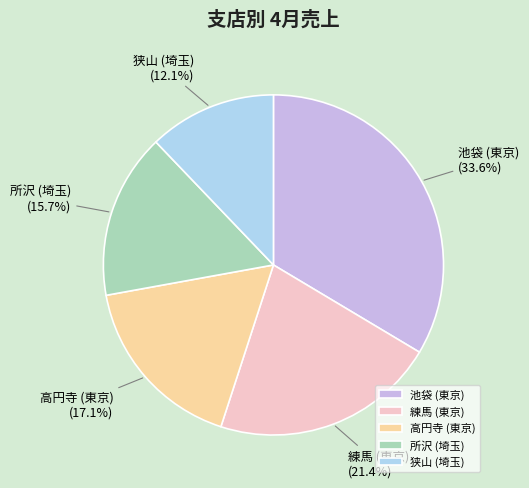

Rank the categories by value from lowest to highest.

狭山 (埼玉), 所沢 (埼玉), 高円寺 (東京), 練馬 (東京), 池袋 (東京)